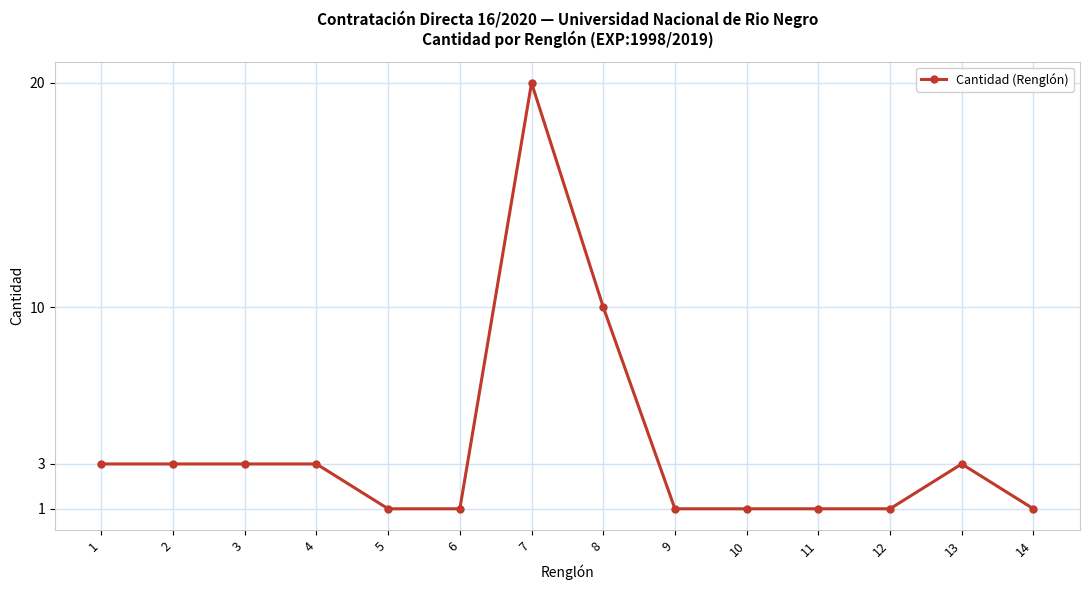

True or false: the data has more than 1 interior local peaks.

True